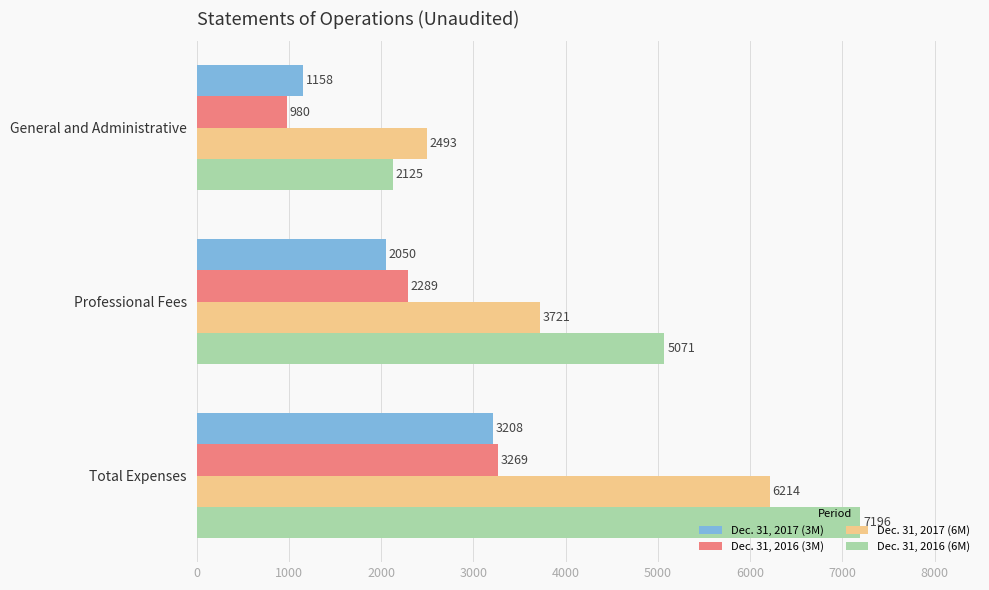

Is the value of Dec. 31, 2017 (6M) at Professional Fees greater than the value of Dec. 31, 2017 (3M) at General and Administrative?

Yes